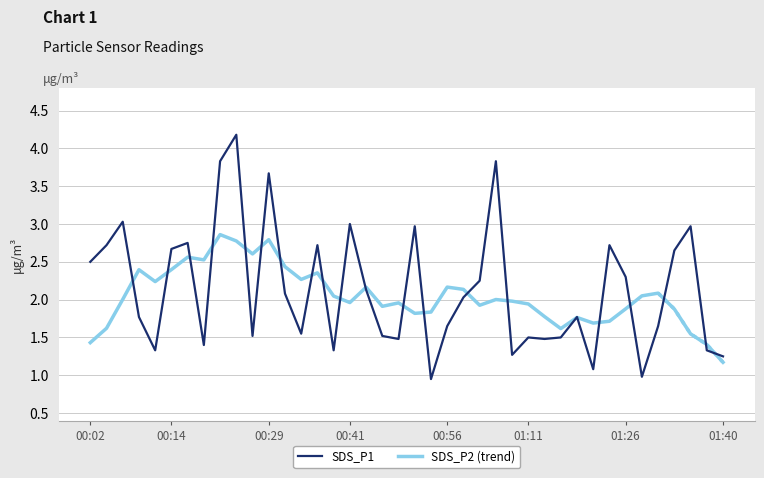

True or false: SDS_P1 has a value of 1.1 at 00:29.

False